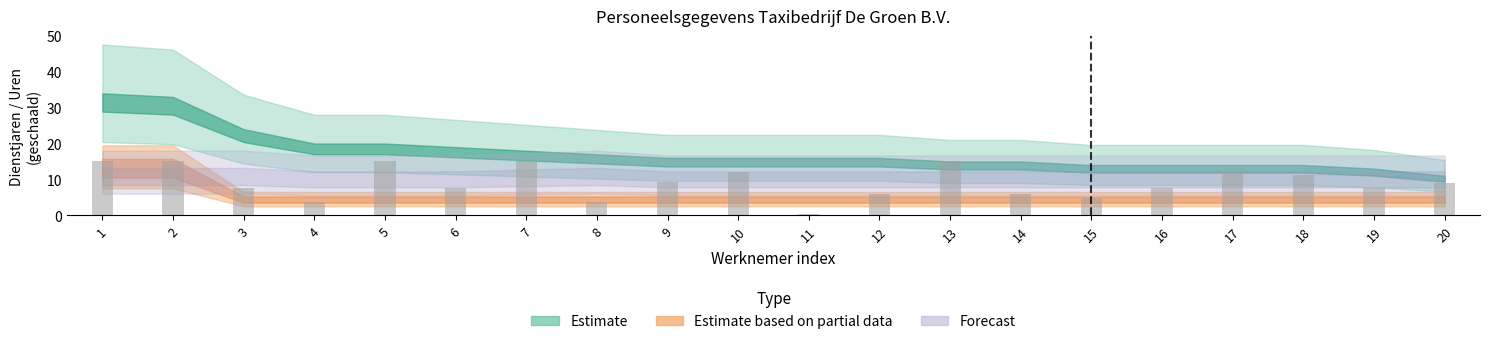

What is the sum of the values at 2 and 12?

21.0